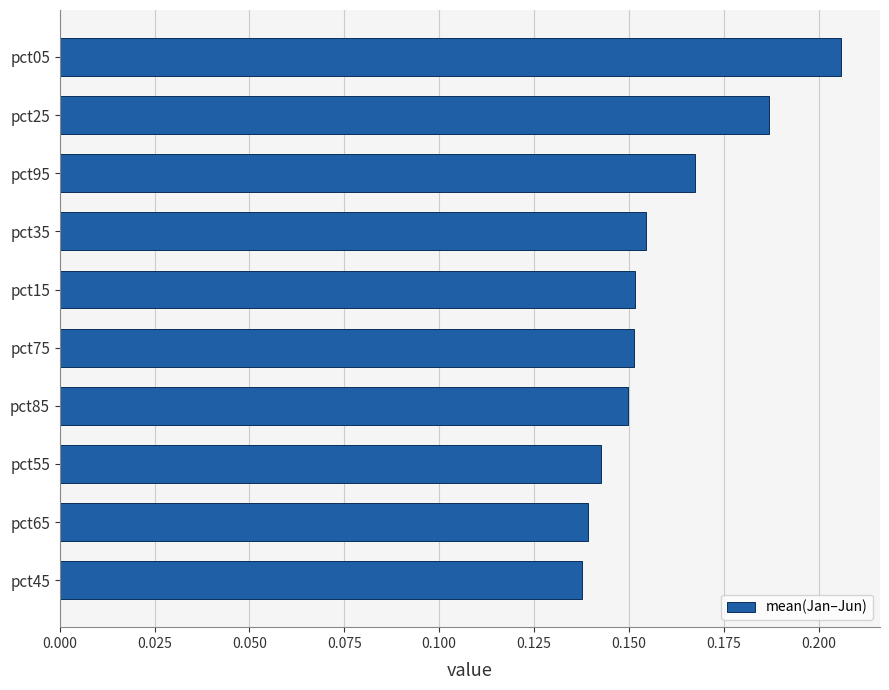

How many values are between 0 and 1?

10